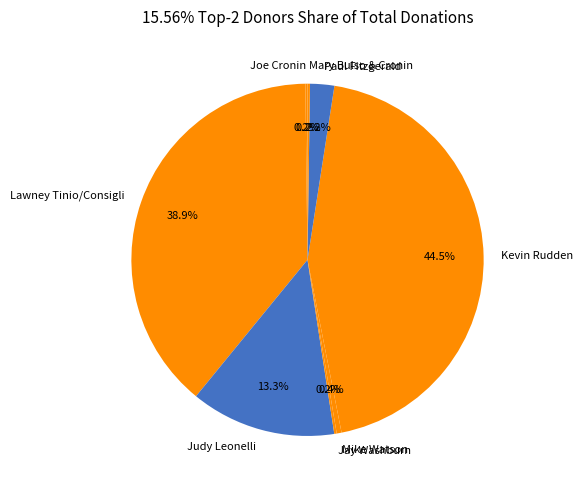

Approximately how many times larger is the value at Judy Leonelli compared to Mike Watson?

30.0